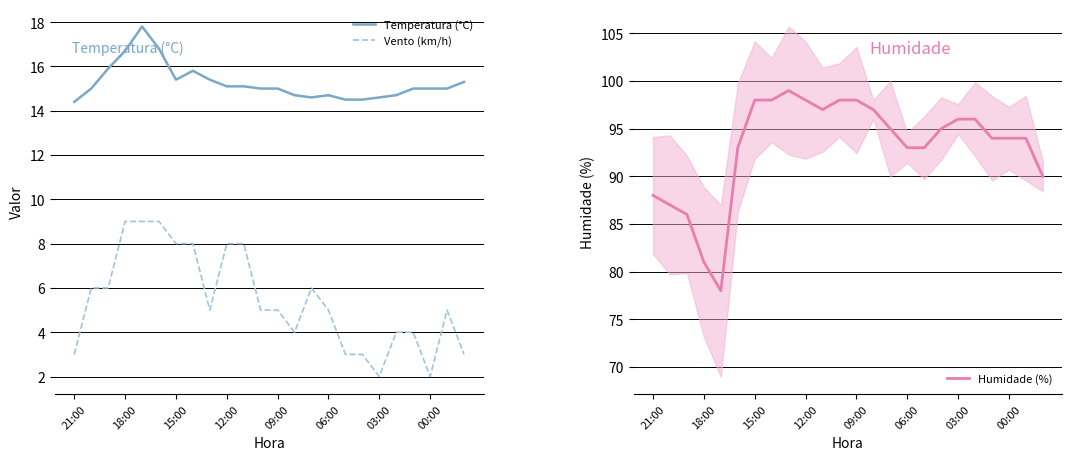

The value of Temperatura (°C) at 15:00 is 26.2. True or false?

False